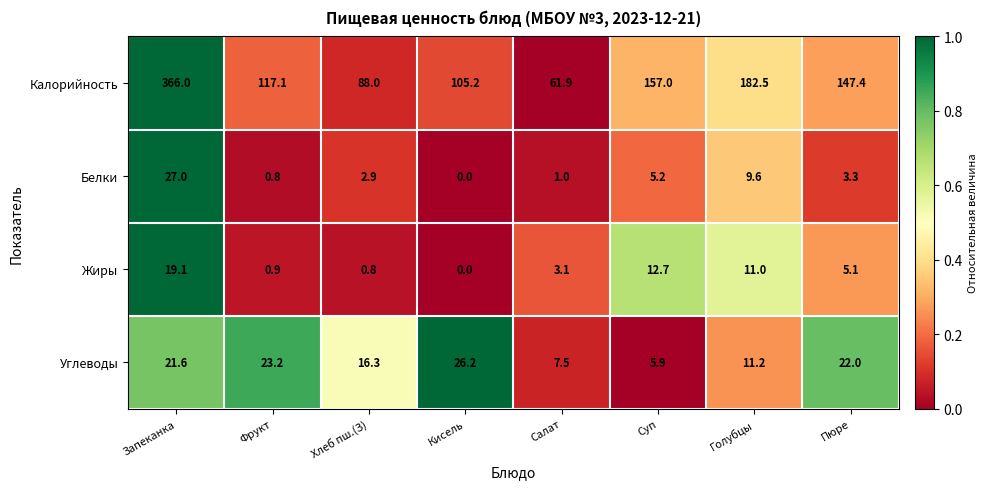

What is the spread (max minus min) of values at Салат?

60.9